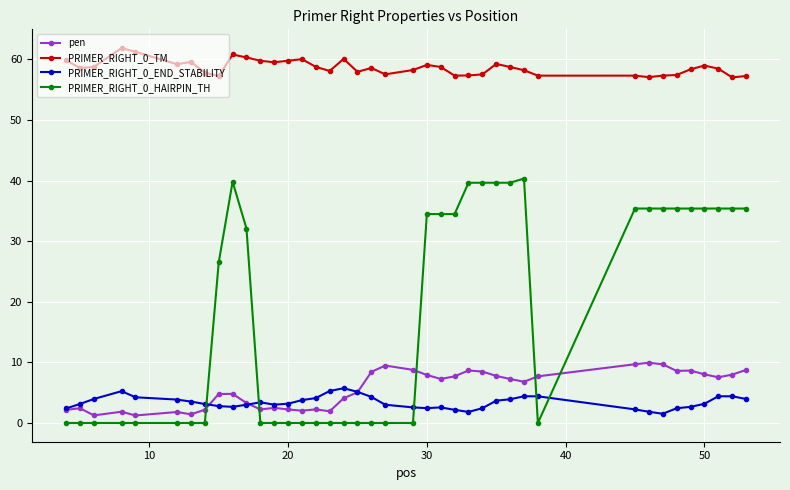

Rank the series by their maximum value, from highest to lowest.

PRIMER_RIGHT_0_TM, PRIMER_RIGHT_0_HAIRPIN_TH, pen, PRIMER_RIGHT_0_END_STABILITY